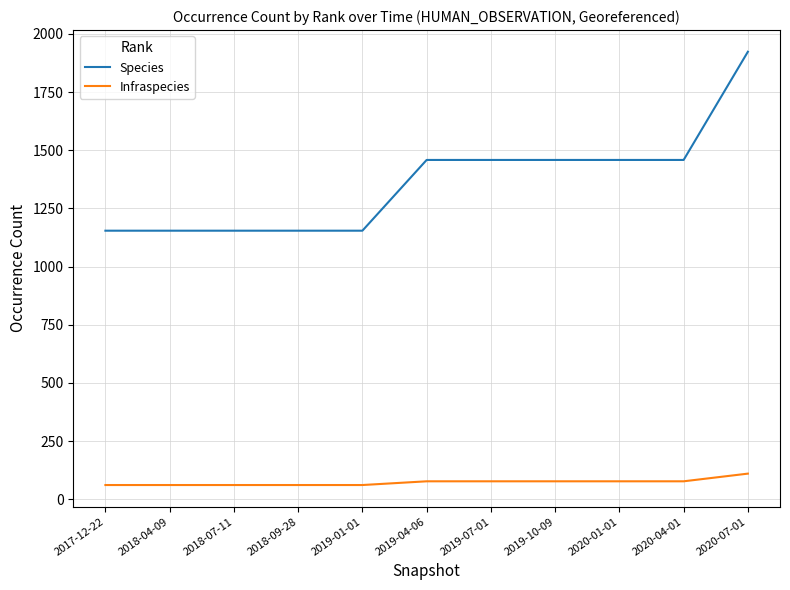

True or false: Species and Infraspecies cross at least once.

False